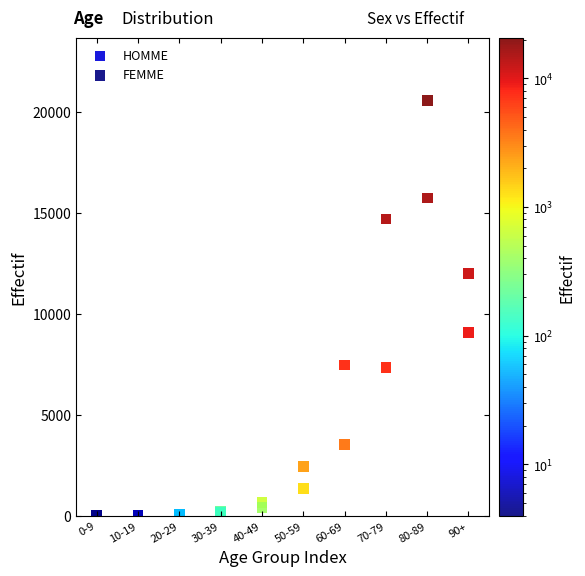

Which series has the largest Y range (max minus min)?

HOMME